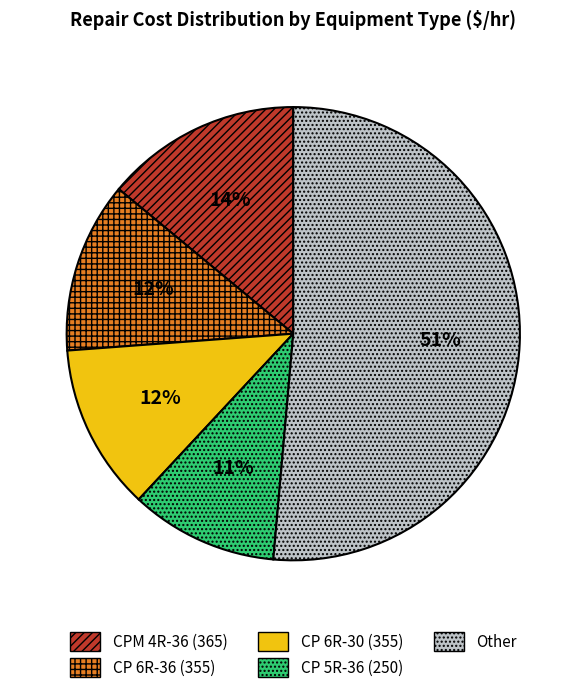

Is the sum of CPM 4R-36 (365) and CP 5R-36 (250) greater than half?

No